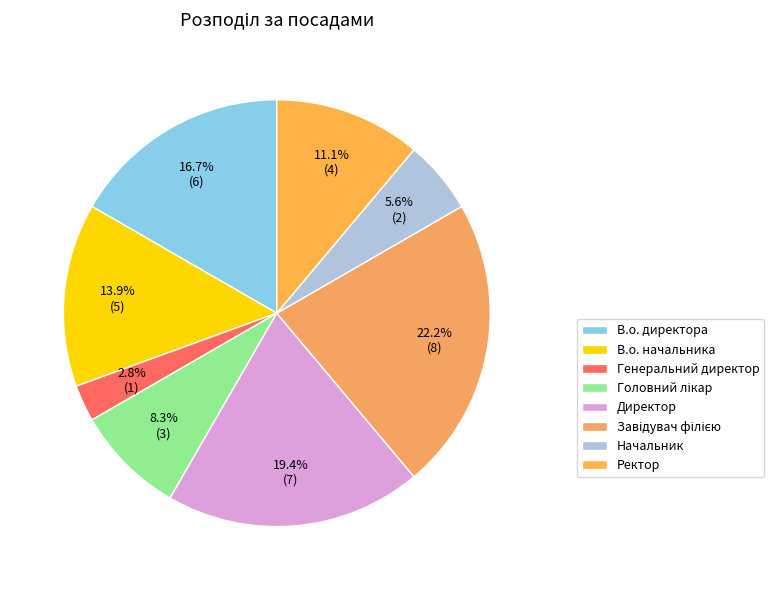

What percentage is NOT represented by Директор?

80.6%